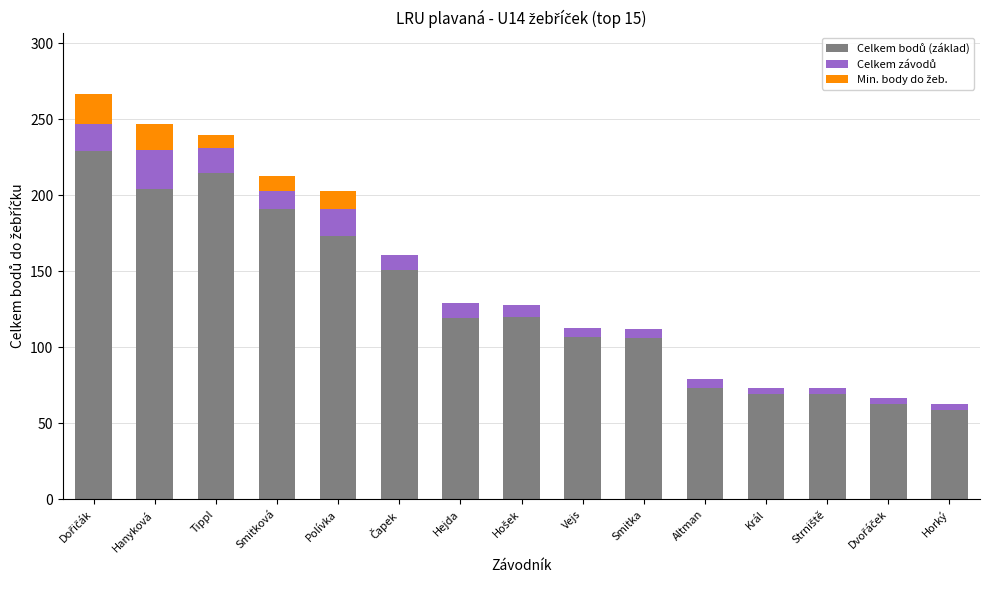

What is the value of the Celkem bodů (základ) bar at the 1st from the left?

229